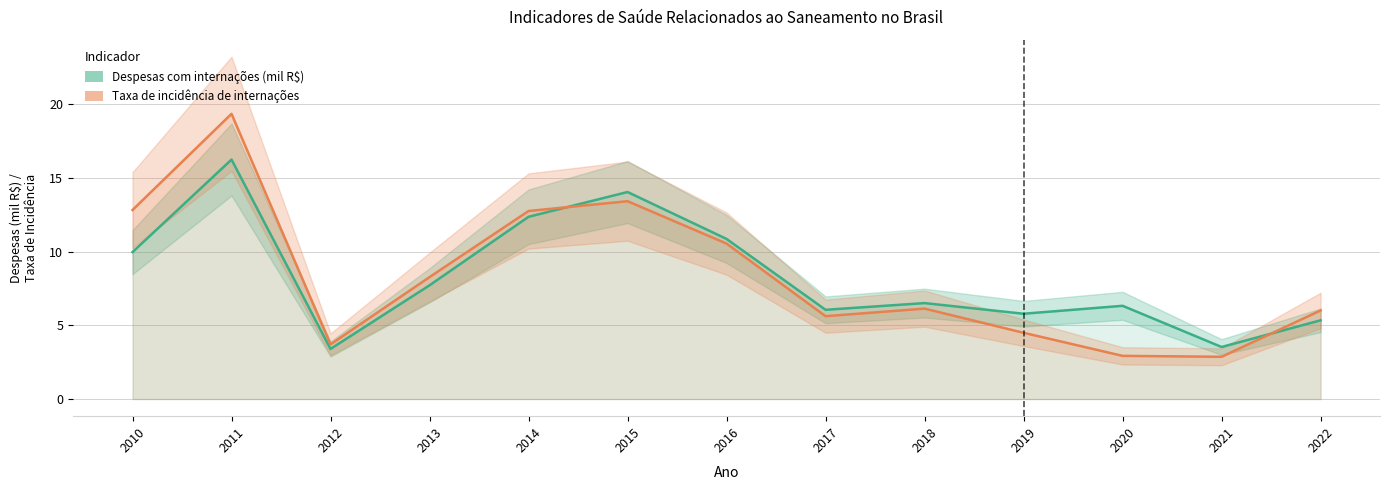

Is it true that the value at 2019 is 5.8?

True